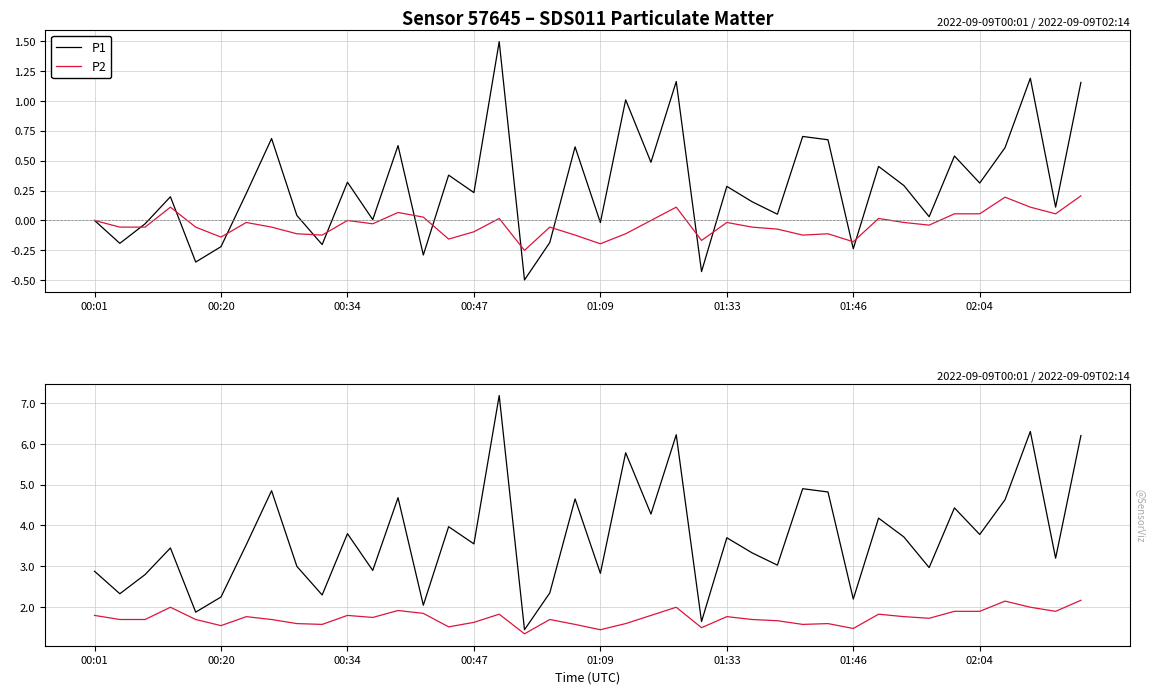

In P2, how many points are higher than both neighbors (excluding endpoints)?

11